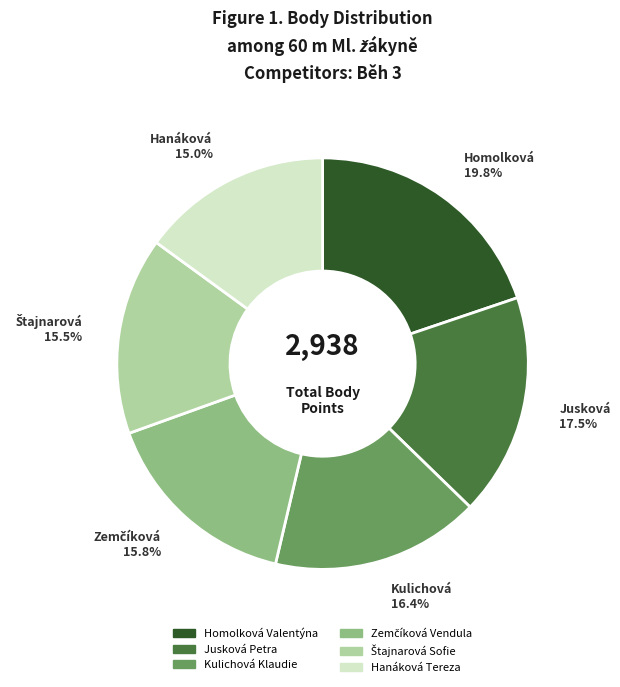

To the nearest percent, what is the difference between the Hanáková Tereza and Homolková Valentýna slice percentages?

5%